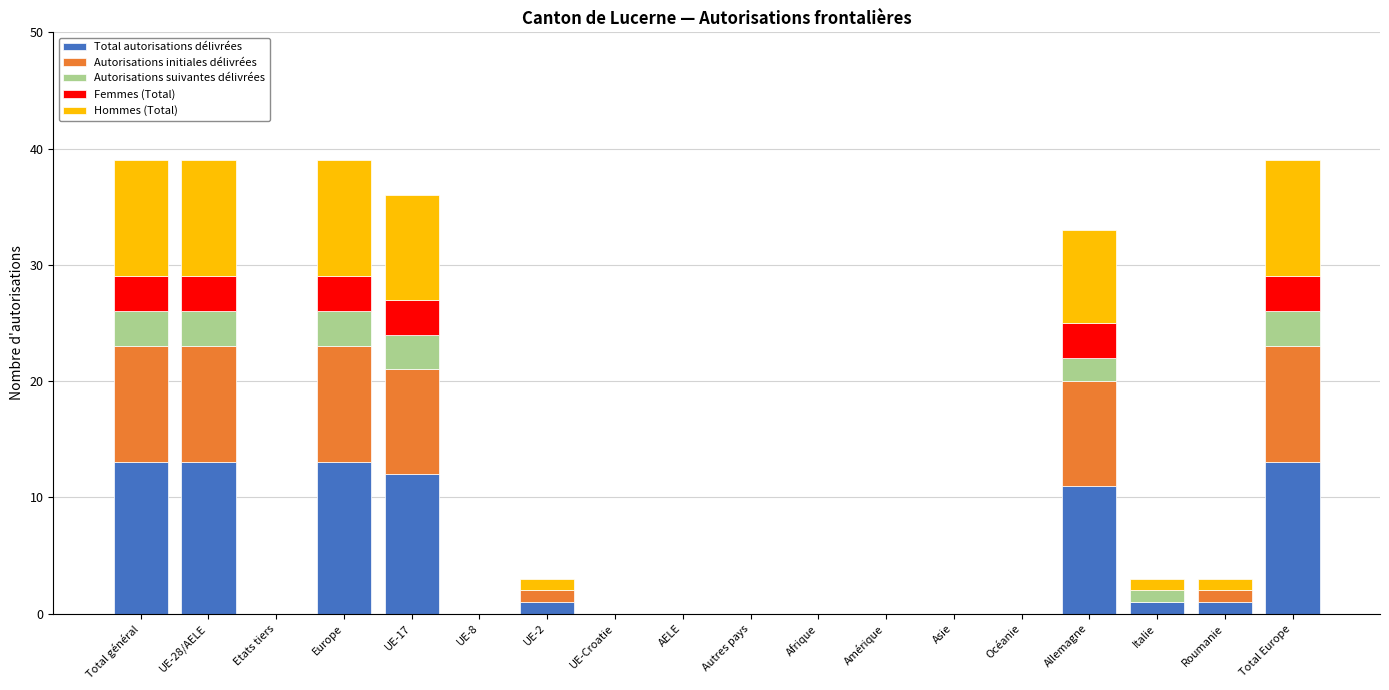

Are the bars horizontal?

No